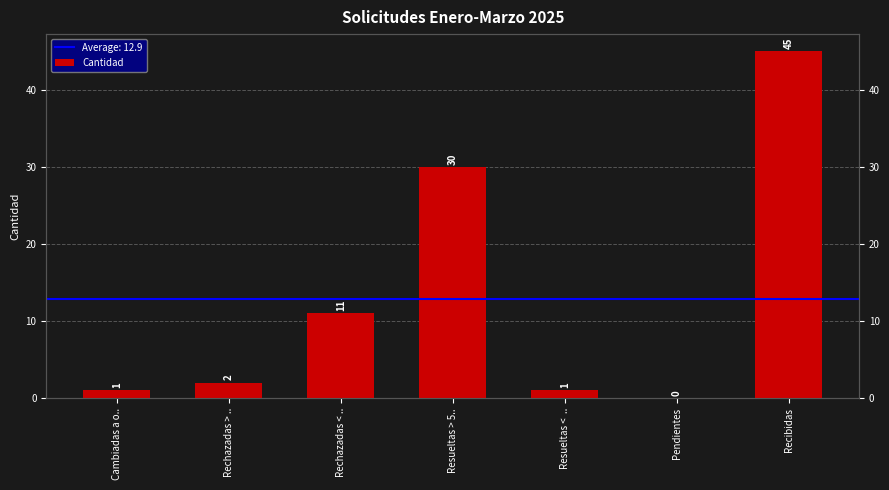

Reading left to right, transcribe all the data shown in this chart.

Cambiadas a o..=1	Rechazadas > ..=2	Rechazadas < ..=11	Resueltas > 5..=30	Resueltas <  ..=1	Pendientes=0	Recibidas=45